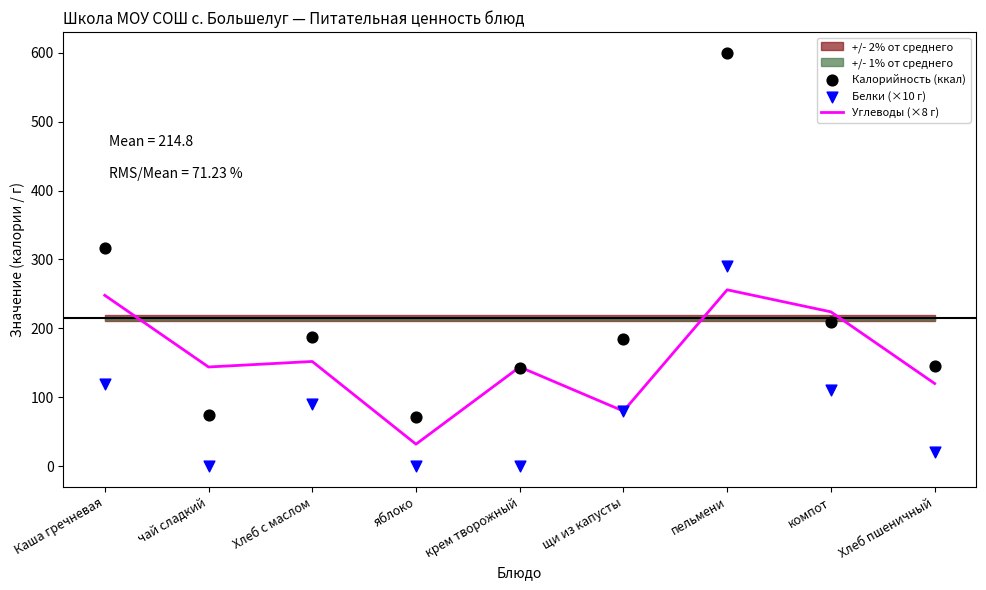

Is the value of Калорийность (ккал) at яблоко greater than the value of Углеводы (×8 г) at щи из капусты?

No